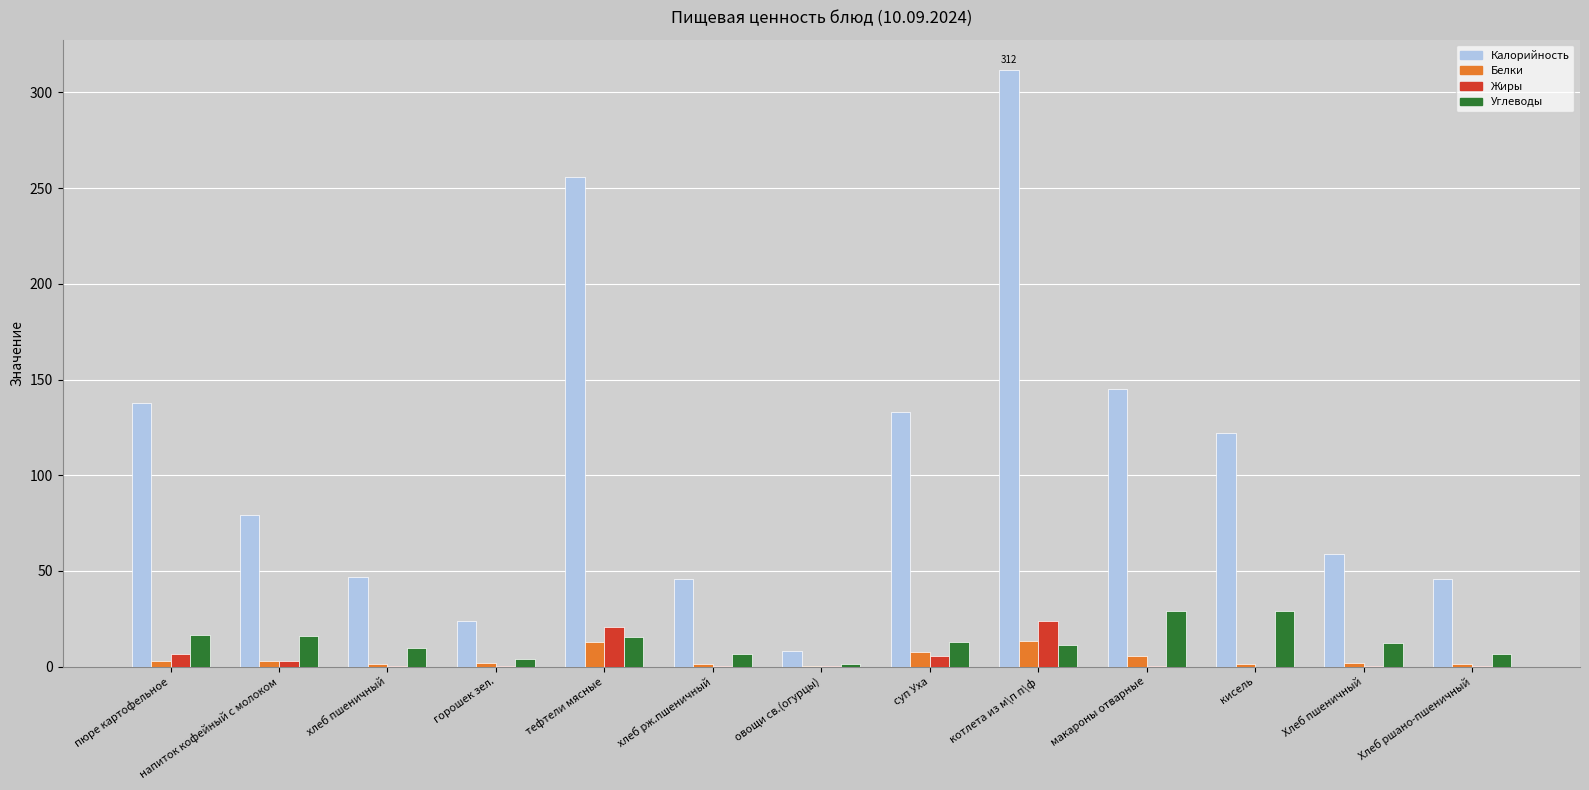

Where is Калорийность nearest to the value 160?

макароны отварные